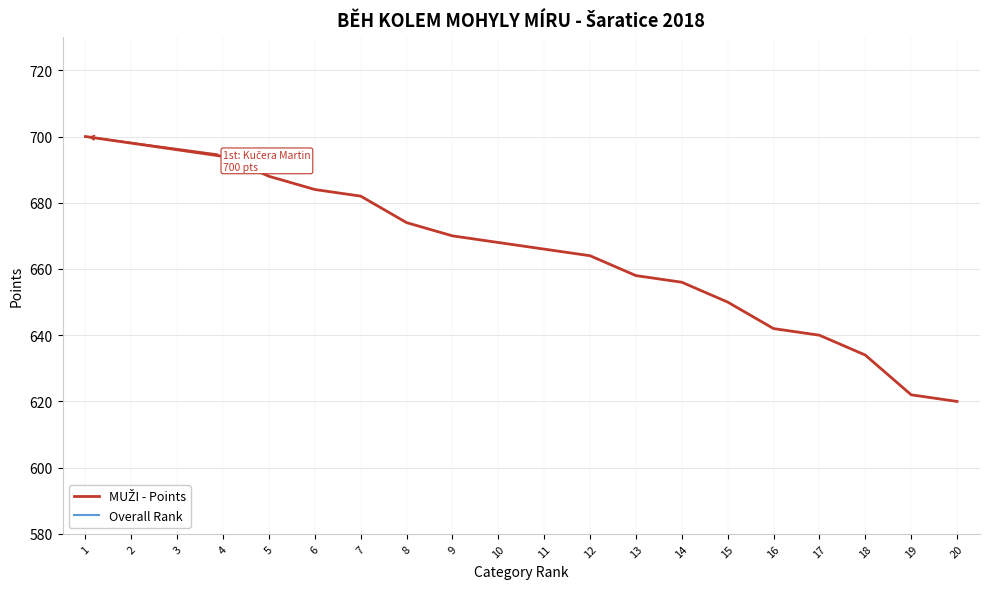

Reading right to left, transcribe all the data shown in this chart.

MUŽI - Points: 20=620	19=622	18=634	17=640	16=642	15=650	14=656	13=658	12=664	11=666	10=668	9=670	8=674	7=682	6=684	5=688	4=694	3=696	2=698	1=700
Overall Rank: 20=41	19=40	18=34	17=31	16=30	15=26	14=23	13=22	12=19	11=18	10=17	9=16	8=14	7=10	6=9	5=7	4=4	3=3	2=2	1=1